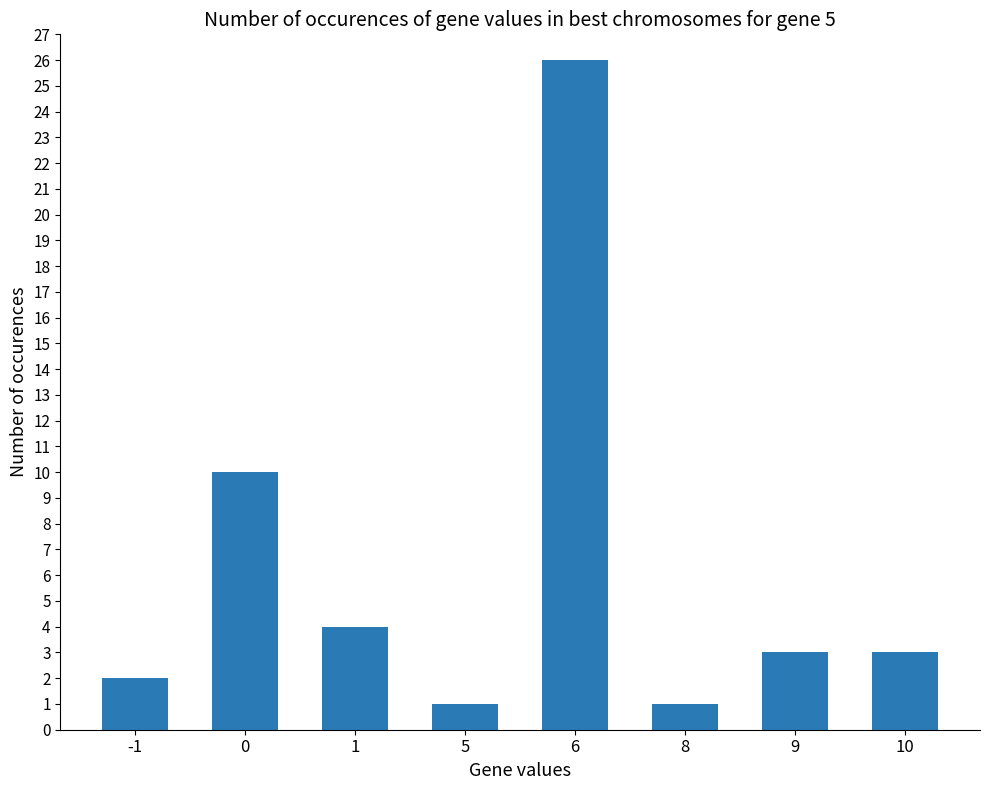

How many bars are there in total?

8